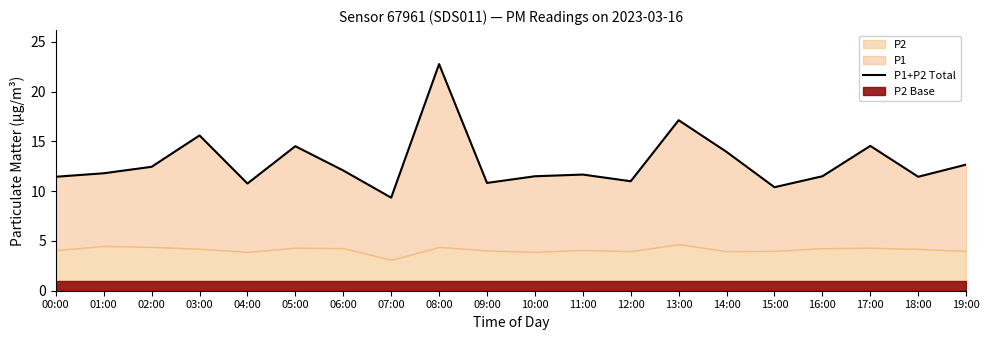

Reading right to left, transcribe all the data shown in this chart.

19:00=12.7	18:00=11.4	17:00=14.6	16:00=11.5	15:00=10.4	14:00=14.0	13:00=17.1	12:00=11.0	11:00=11.7	10:00=11.5	09:00=10.8	08:00=22.8	07:00=9.3	06:00=12.1	05:00=14.5	04:00=10.8	03:00=15.6	02:00=12.5	01:00=11.8	00:00=11.4